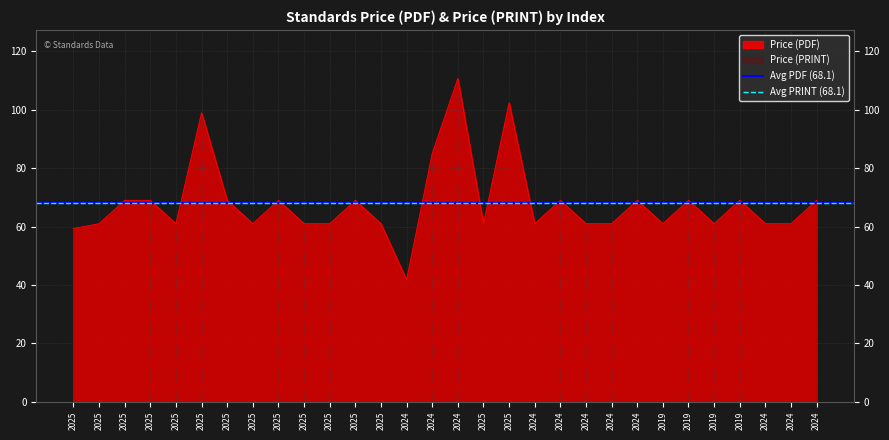

What is the maximum value shown in the chart?

110.8